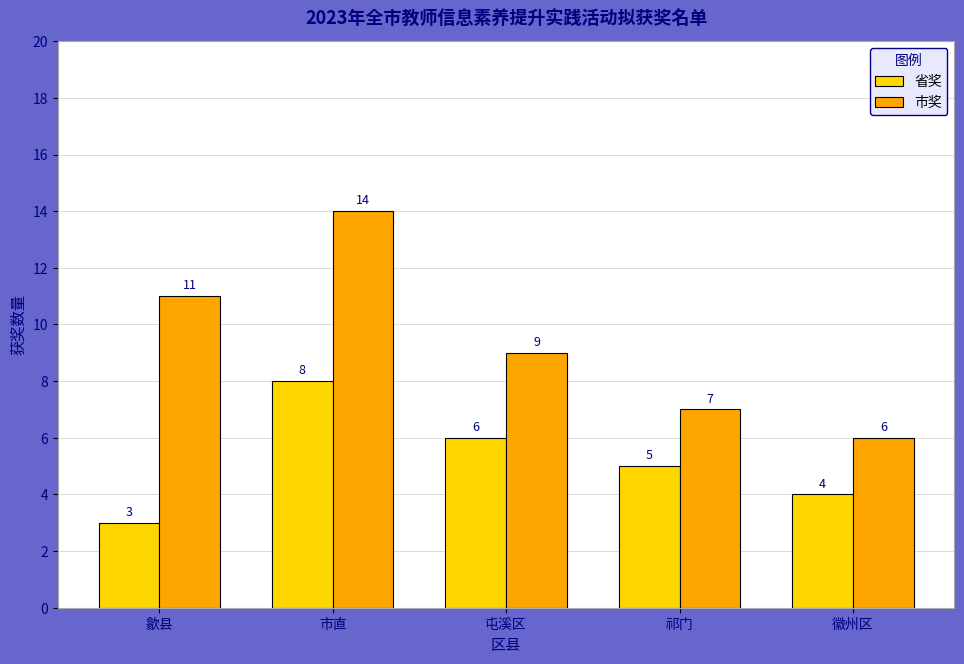

Rank the series at 徽州区 from highest to lowest value.

市奖, 省奖